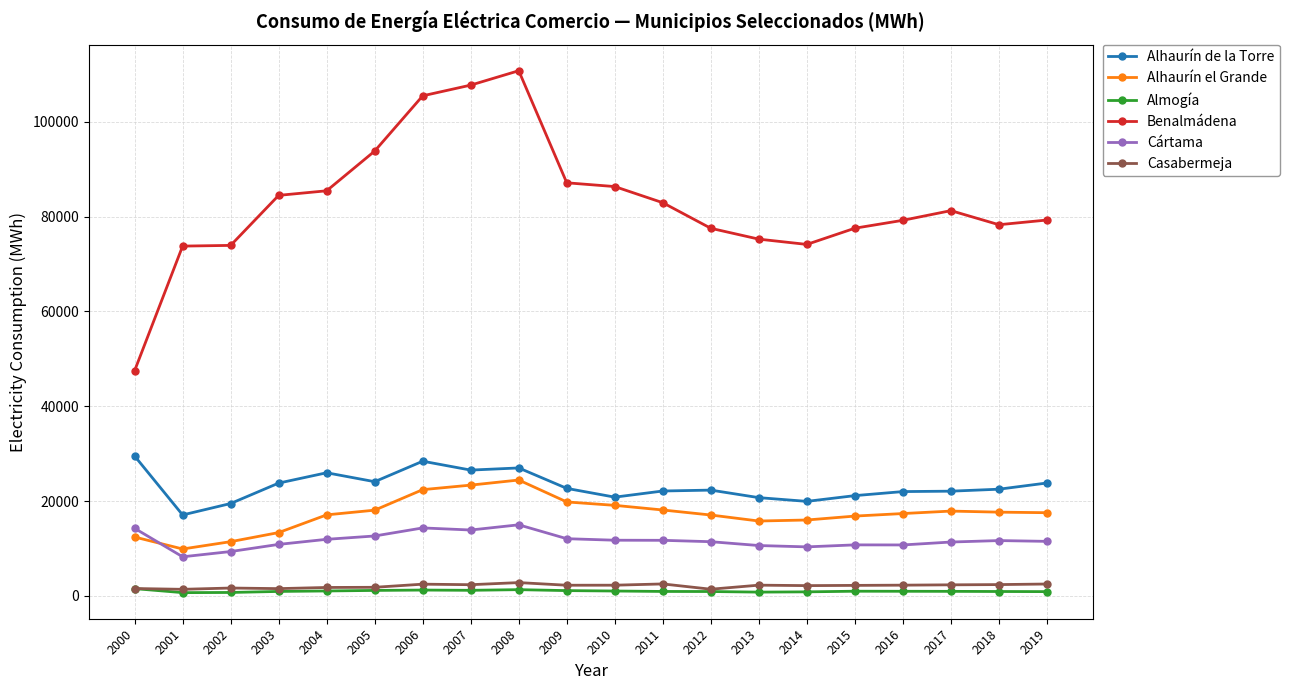

True or false: Alhaurín de la Torre has more than 1 points higher than both neighbors.

True